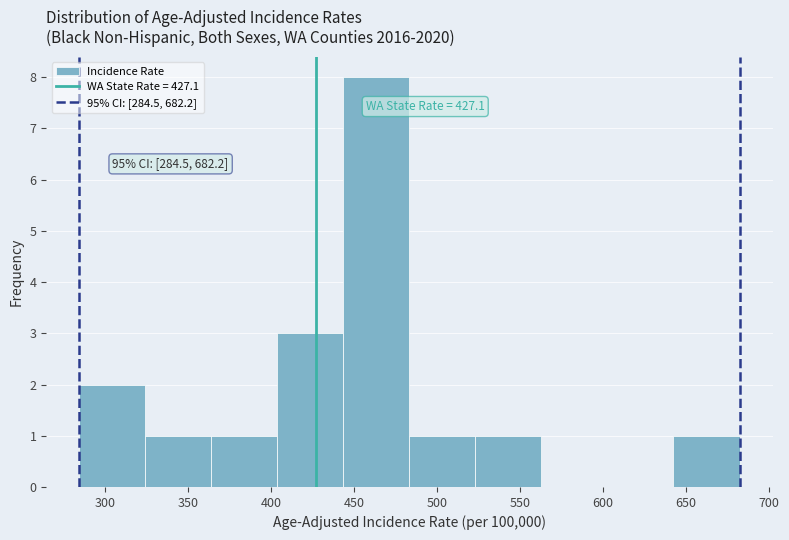

Over which range of the x-axis is the bar tallest?

445 to 485